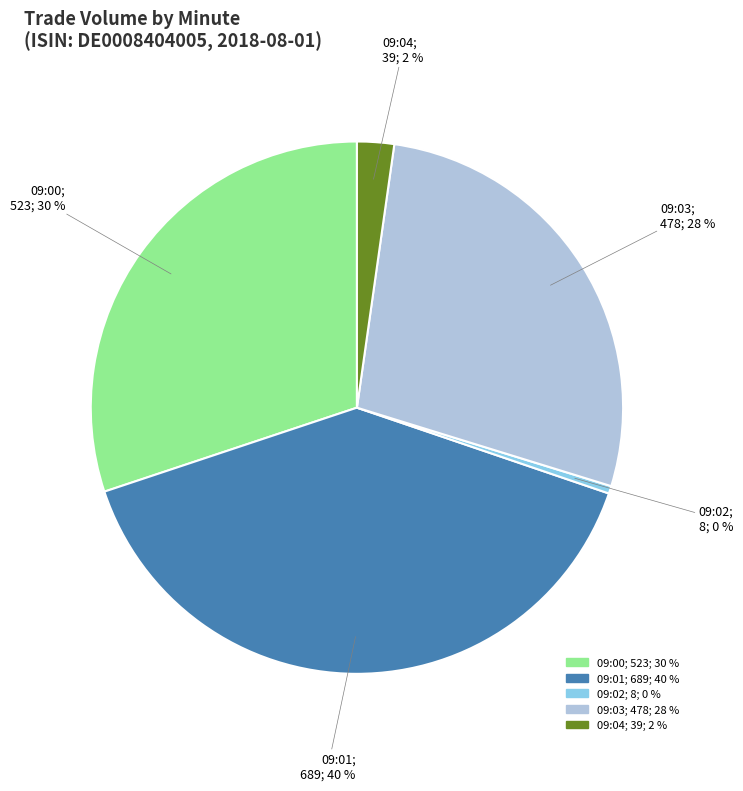

Is 09:02; 8; 0 % the majority of the pie?

No